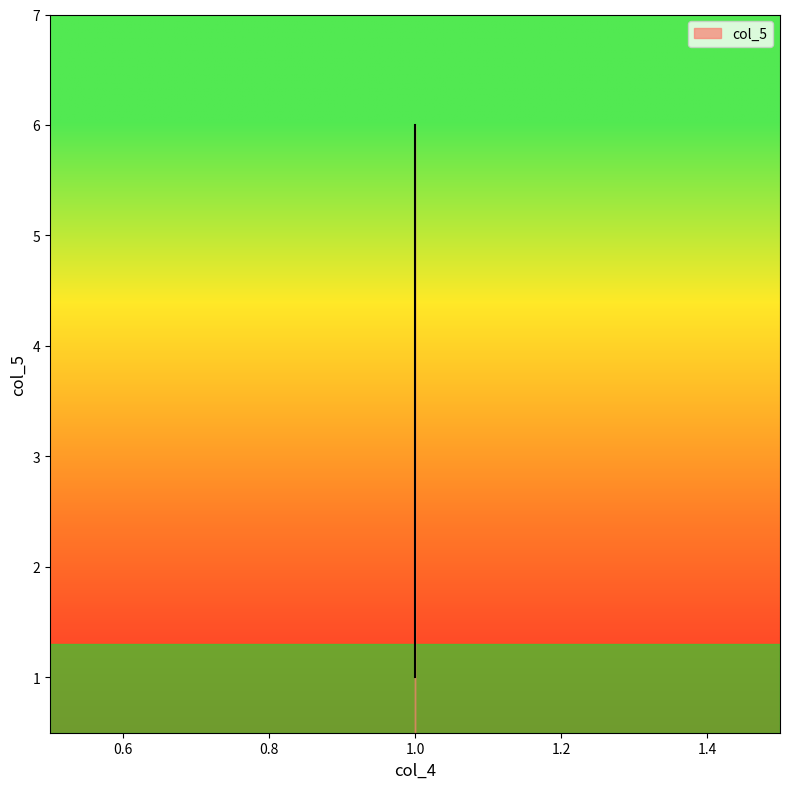

Reading left to right, transcribe all the data shown in this chart.

1=1	1=2	1=3	1=4	1=5	1=6